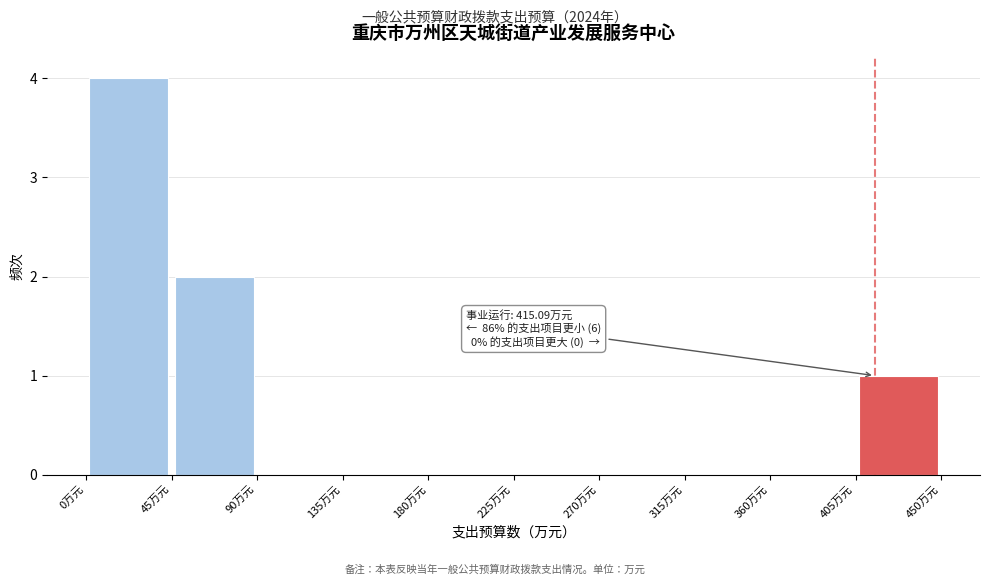

Which range on the x-axis has the tallest bar?

0 to 45